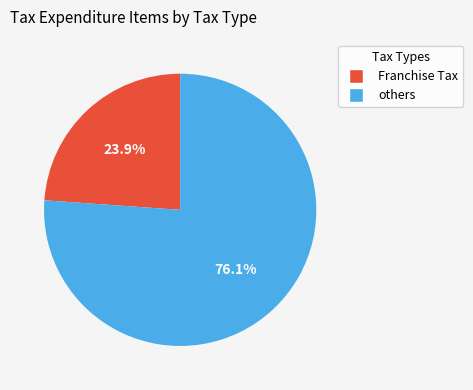

Which category has the biggest portion of the pie?

others